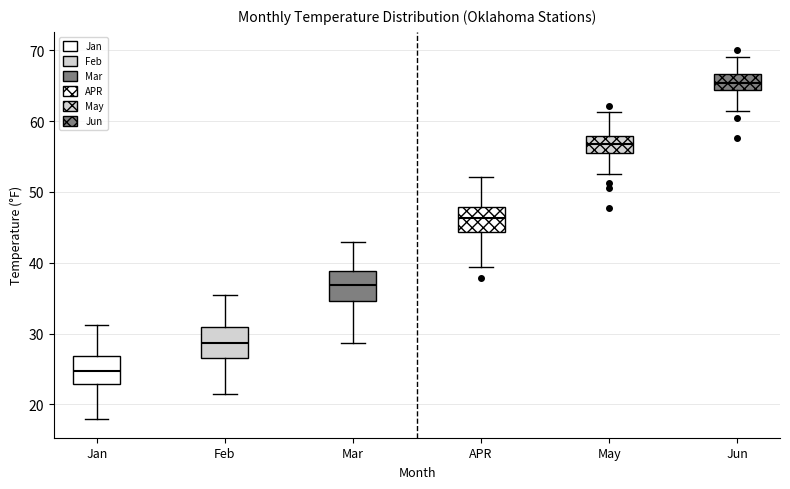

Reading left to right, transcribe this box plot: for each box, give where its median line is, the range the box spans, and where its two whiskers end, as read against the y-axis. The values are not printed on the chart, so give them approximately, as read against the axis.

Jan: median 25, box 23 to 27, whiskers 18 to 31
Feb: median 29, box 27 to 31, whiskers 21 to 36
Mar: median 37, box 35 to 39, whiskers 29 to 43
APR: median 46, box 44 to 48, whiskers 39 to 52
May: median 57, box 55 to 58, whiskers 53 to 61
Jun: median 65, box 64 to 67, whiskers 62 to 69